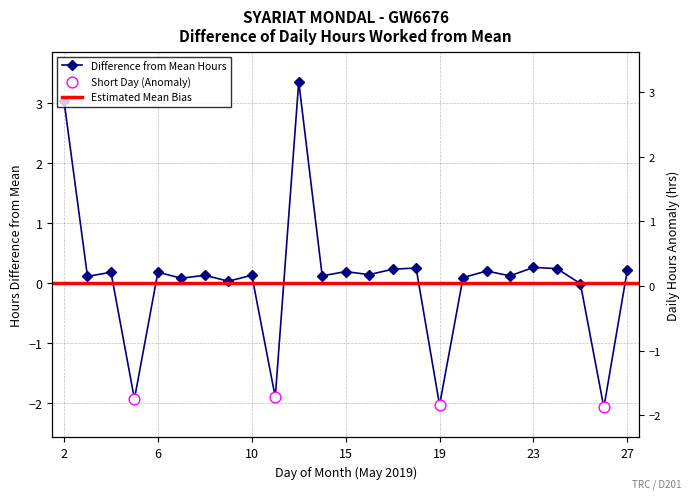

Which has a higher value, 20 or 17?

17